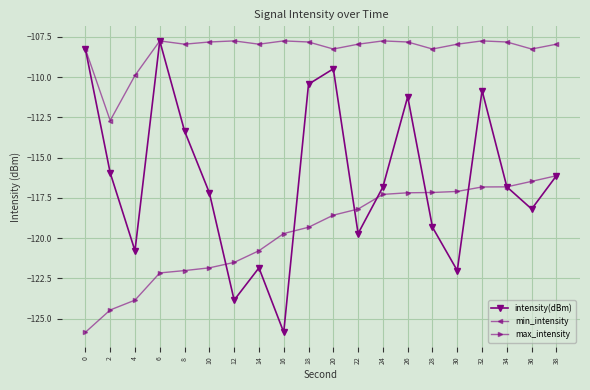

The intensity(dBm) series shows -110.8 at 32. True or false?

True